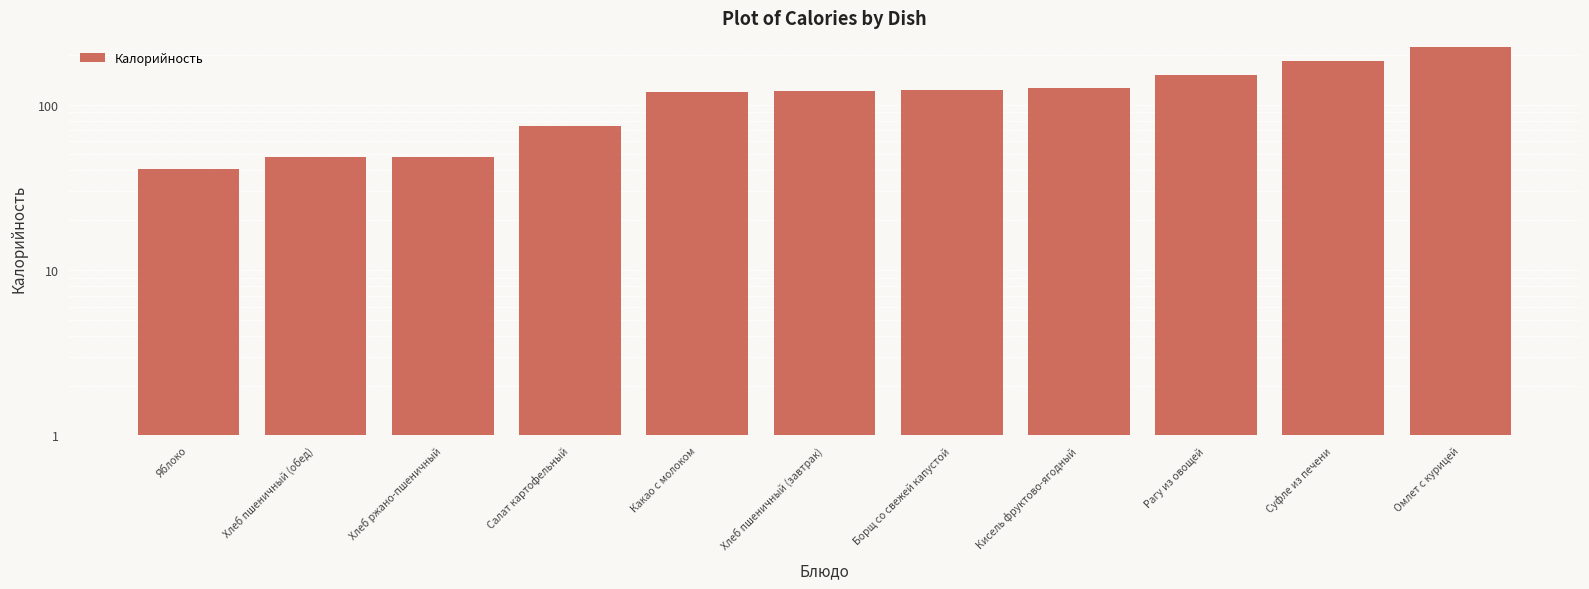

Which category has the lowest value across all series?

Яблоко